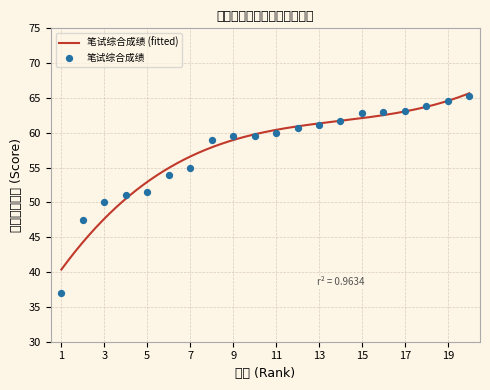

What is the change in value from 2 to 17?

+15.7